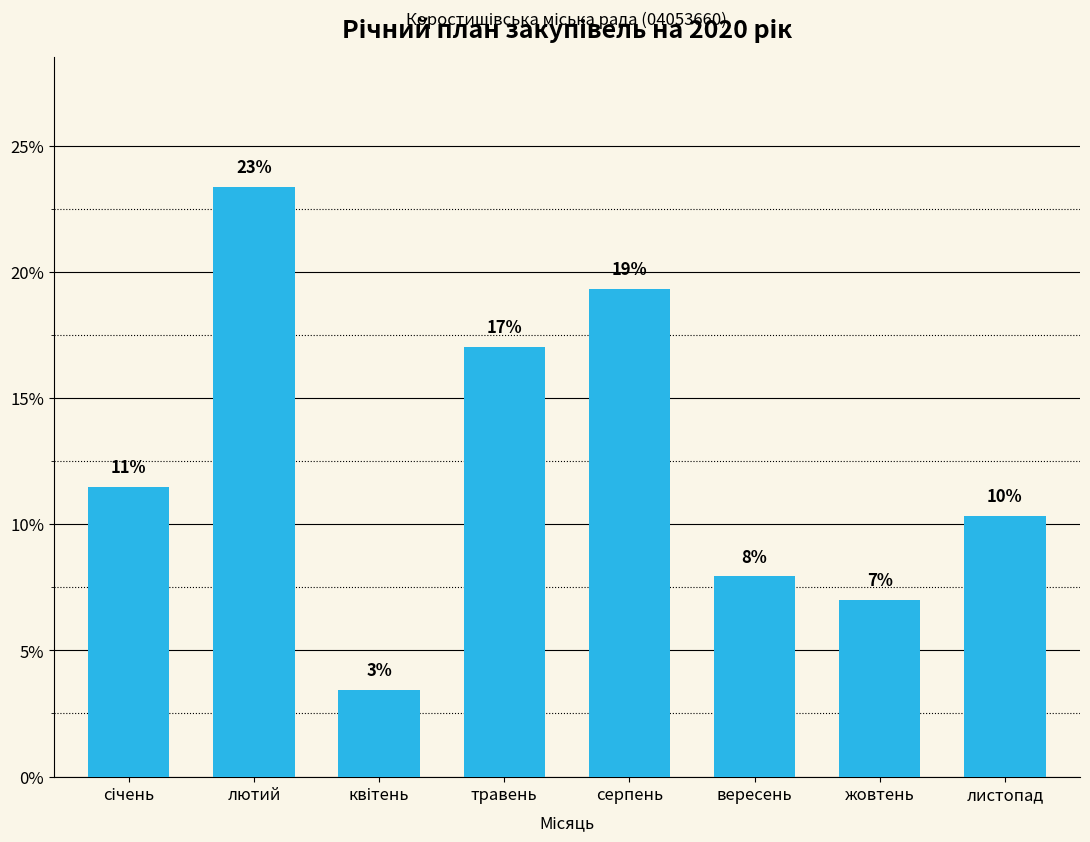

What is the difference between the values at січень and травень?

5.6